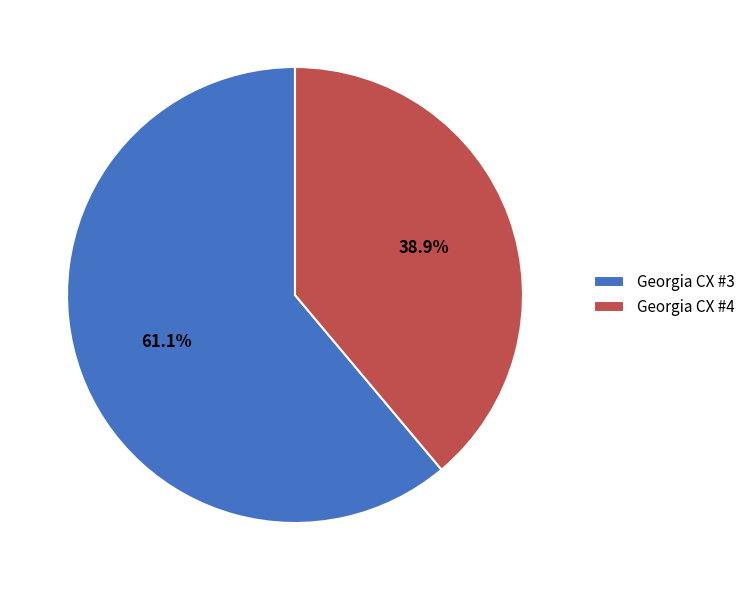

Do Georgia CX #4 and Georgia CX #3 together represent more than half of the pie?

Yes